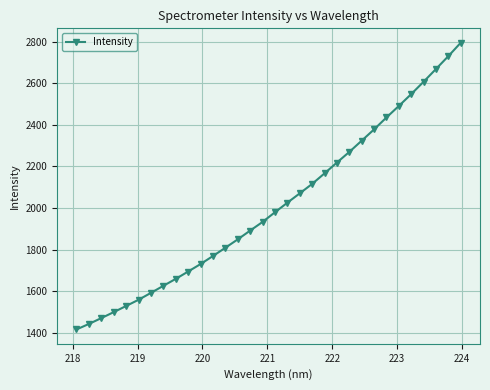

What is the value of the 21st point from the left?

2166.5